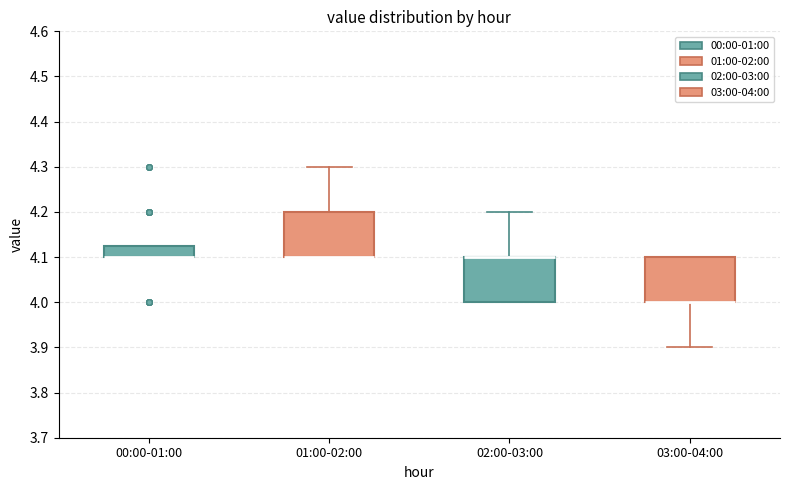

Reading left to right, transcribe this box plot: for each box, give where its median line is, the range the box spans, and where its two whiskers end, as read against the y-axis. The values are not printed on the chart, so give them approximately, as read against the axis.

00:00-01:00: median 4.10 (drawn on the box's lower edge), box 4.10 to 4.13, whiskers 4.10 to 4.13
01:00-02:00: median 4.10 (drawn on the box's lower edge), box 4.10 to 4.20, whiskers 4.10 to 4.30
02:00-03:00: median 4.10 (drawn on the box's upper edge), box 4.00 to 4.10, whiskers 4.00 to 4.20
03:00-04:00: median 4.00 (drawn on the box's lower edge), box 4.00 to 4.10, whiskers 3.90 to 4.10